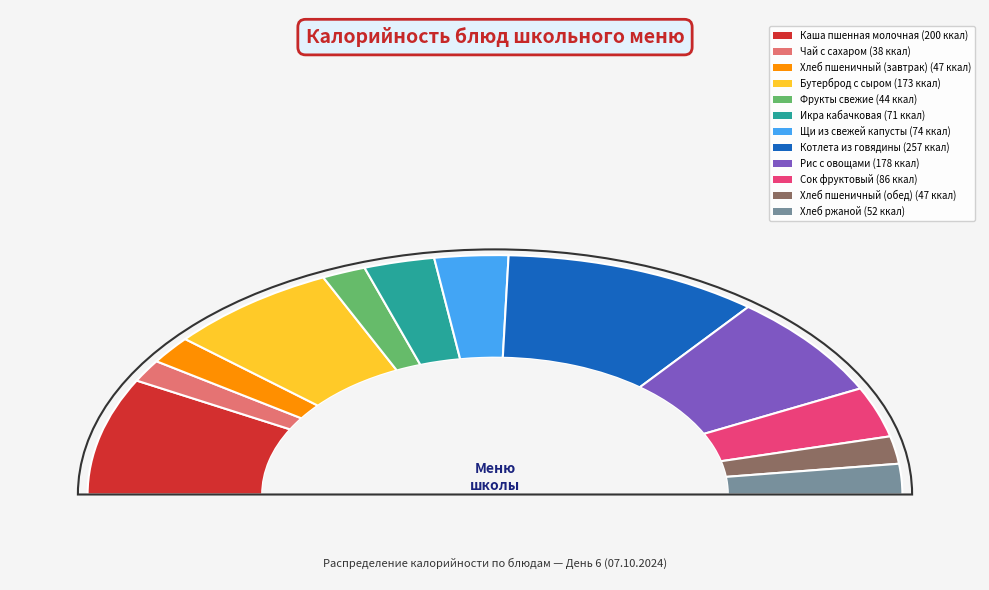

What is the change in value from Чай с сахаром to Сок фруктовый?

+48